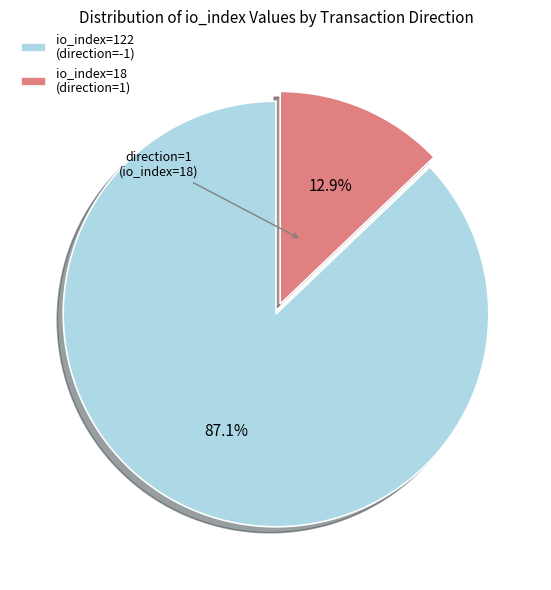

To the nearest percent, what is the difference between the largest and smallest slice percentages?

74%